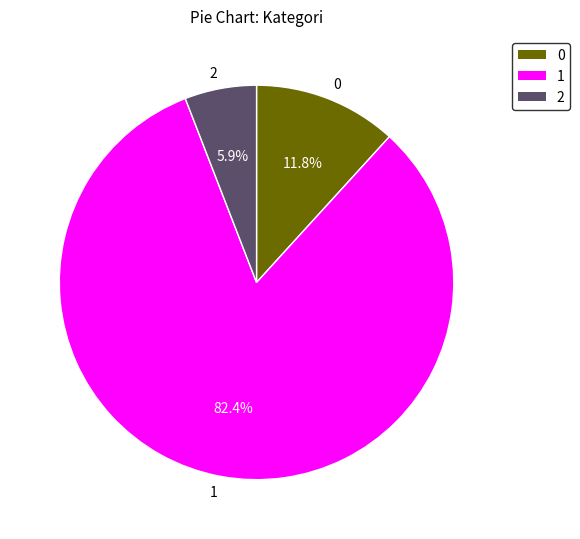

Does any single category account for the majority?

Yes